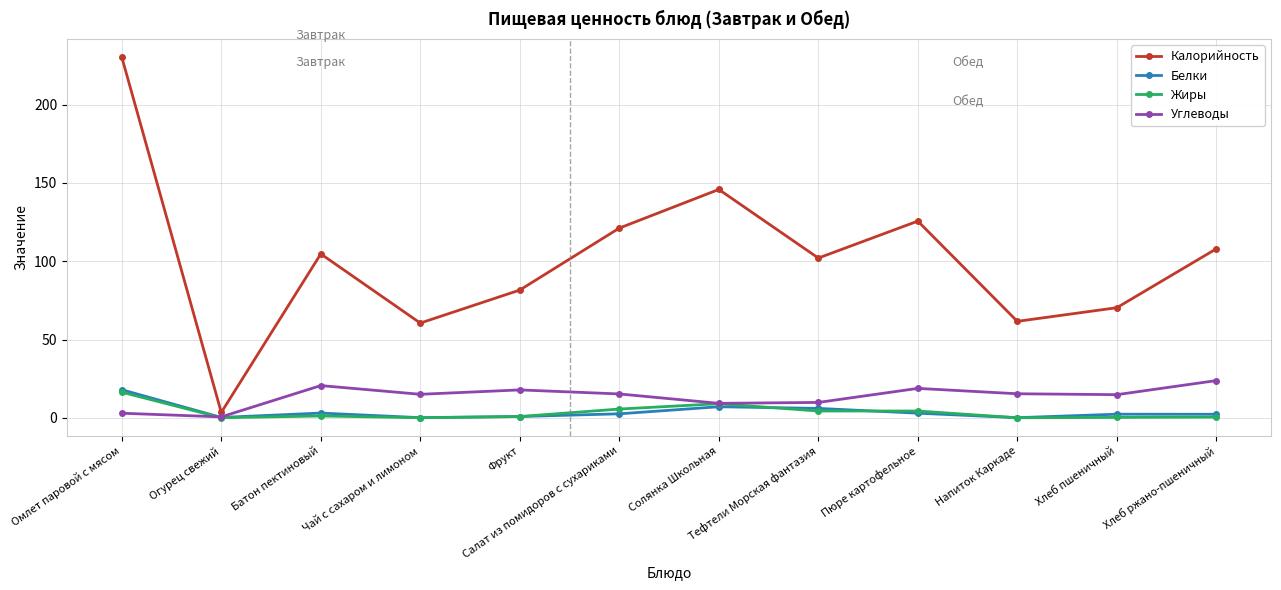

In Калорийность, how many points are higher than both neighbors (excluding endpoints)?

3